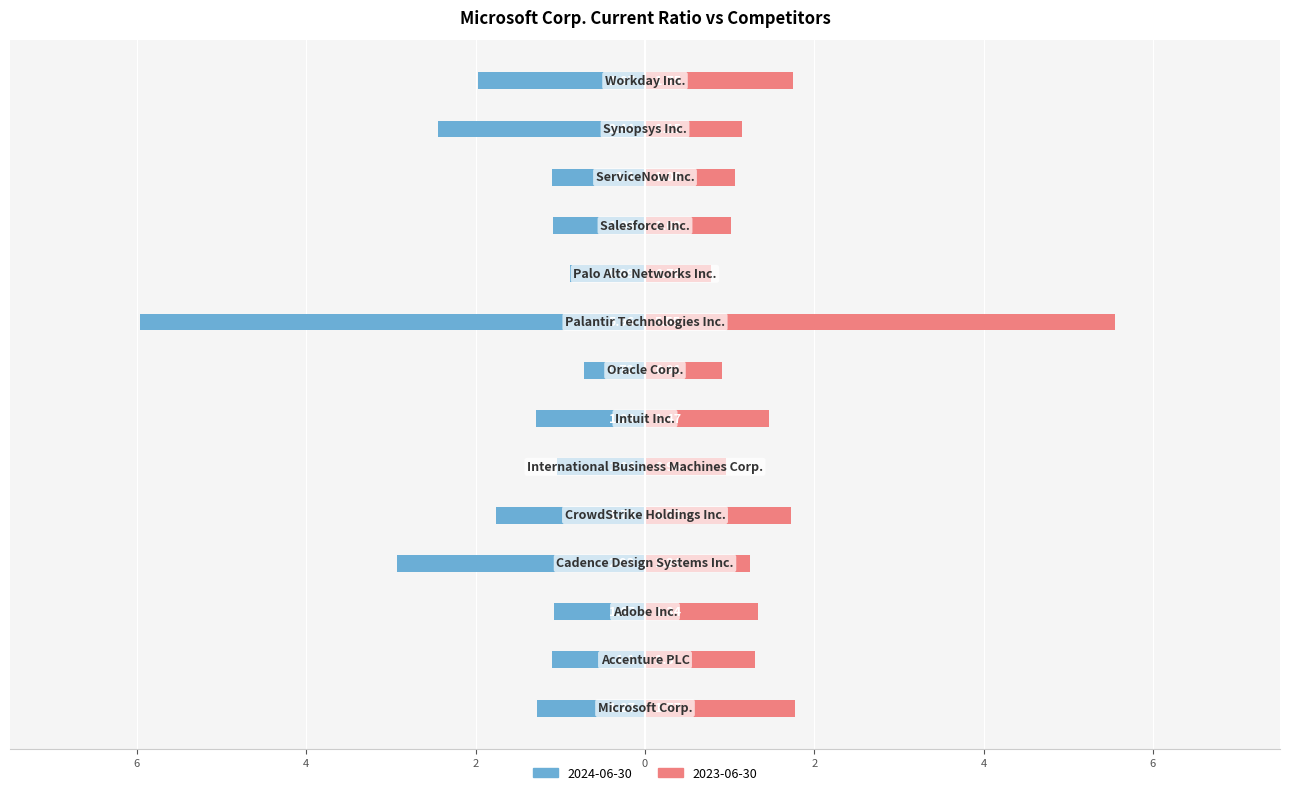

How many categories are shown in the chart?

14